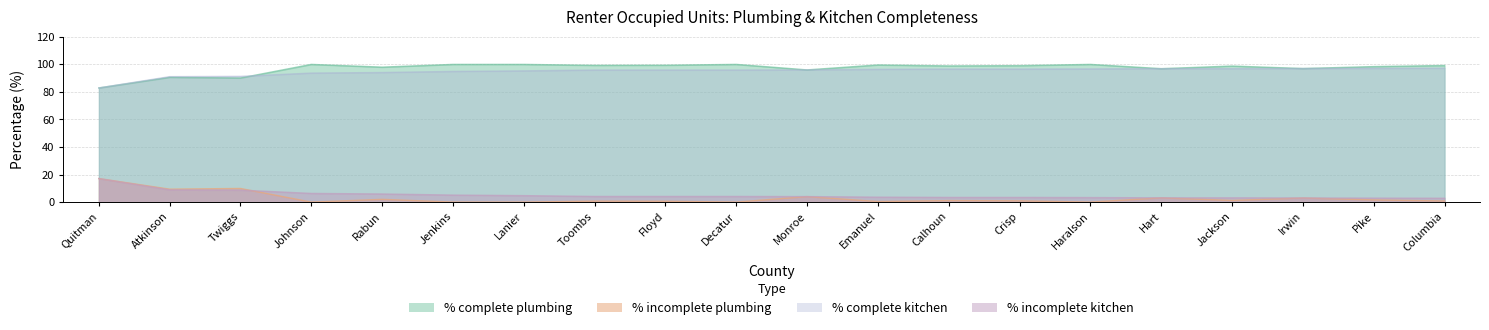

True or false: % incomplete plumbing has a value of 0.6 at Calhoun.

False